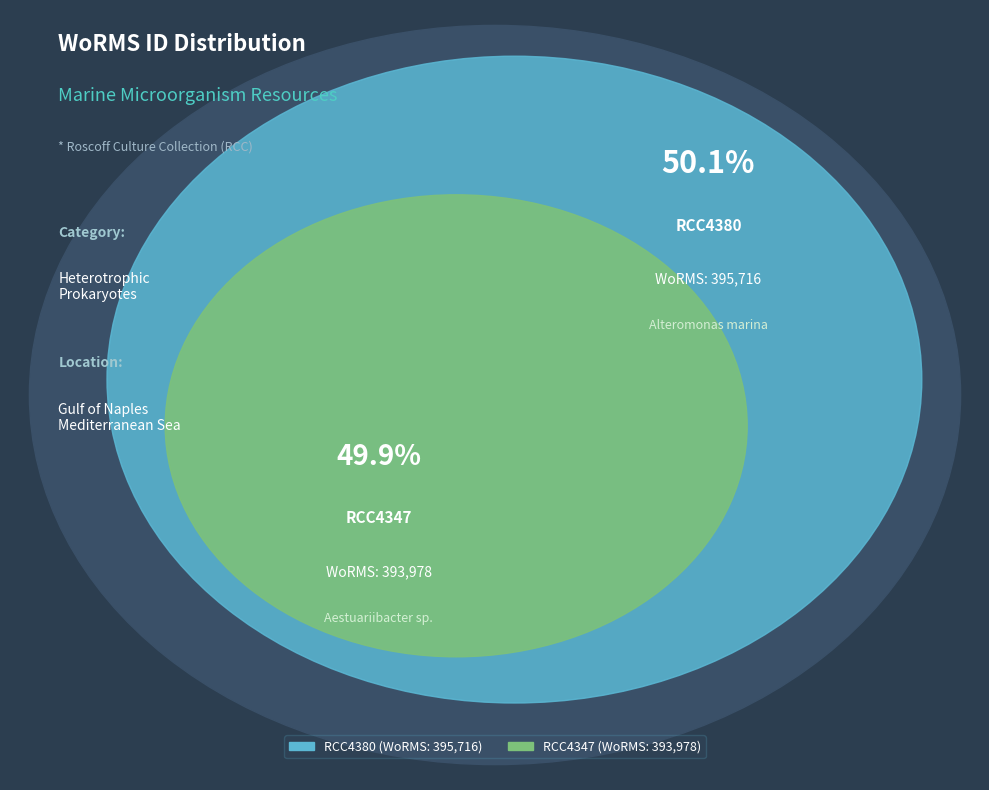

What is the majority slice?

RCC4380